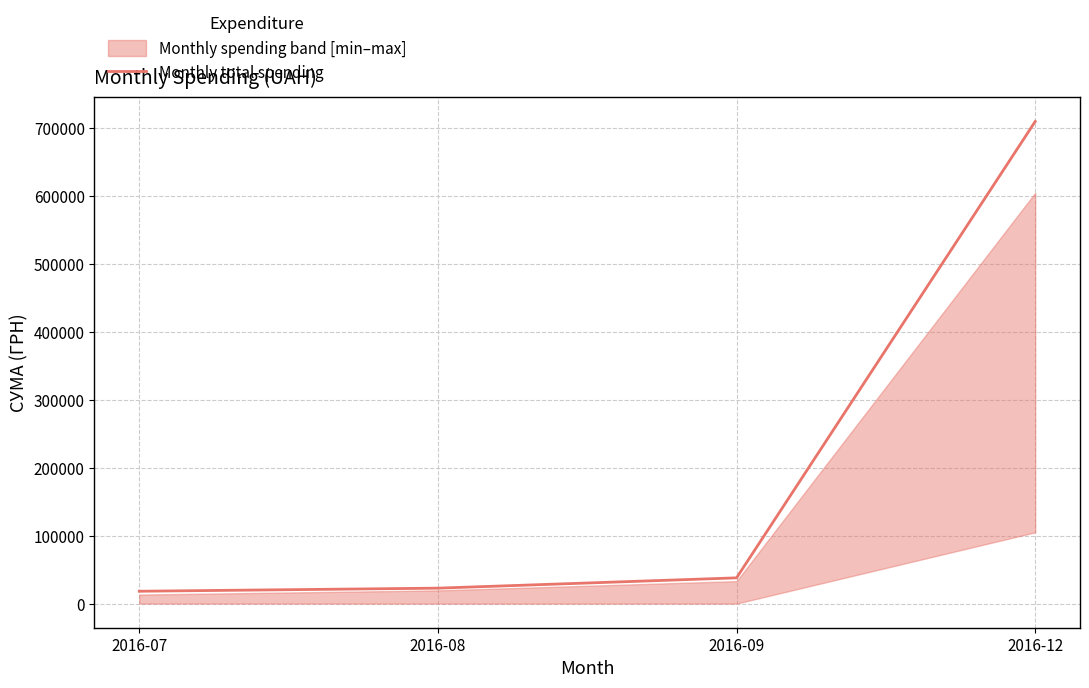

What is the ratio of the value at 2016-08 to the value at 2016-07?

1.2